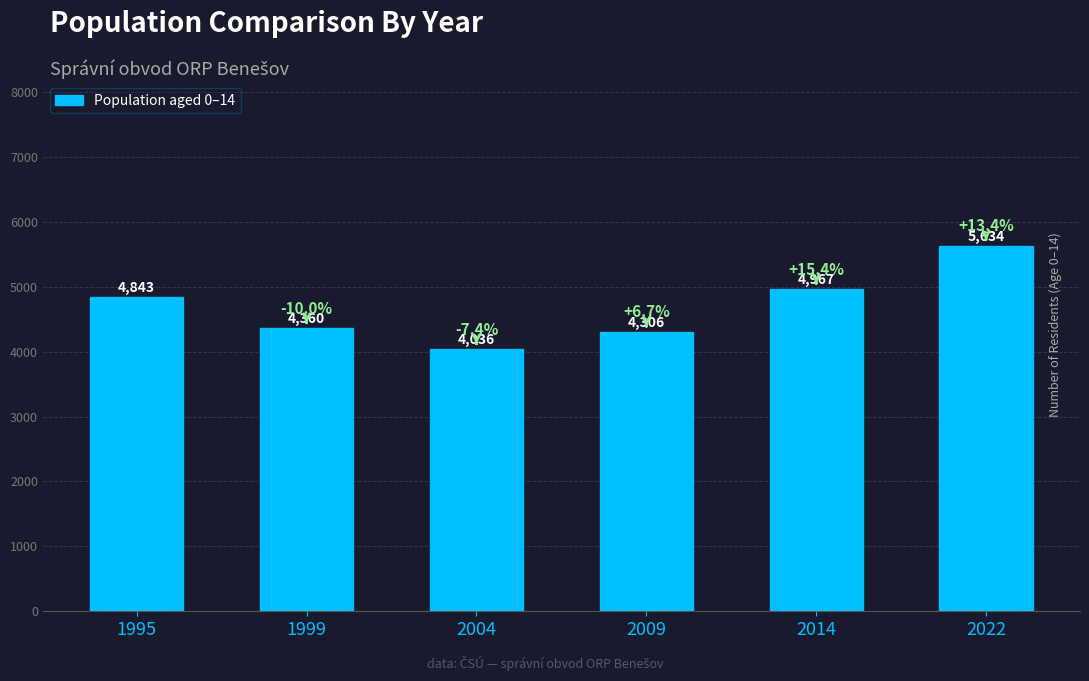

Is it true that the value at 2022 is 3269?

False